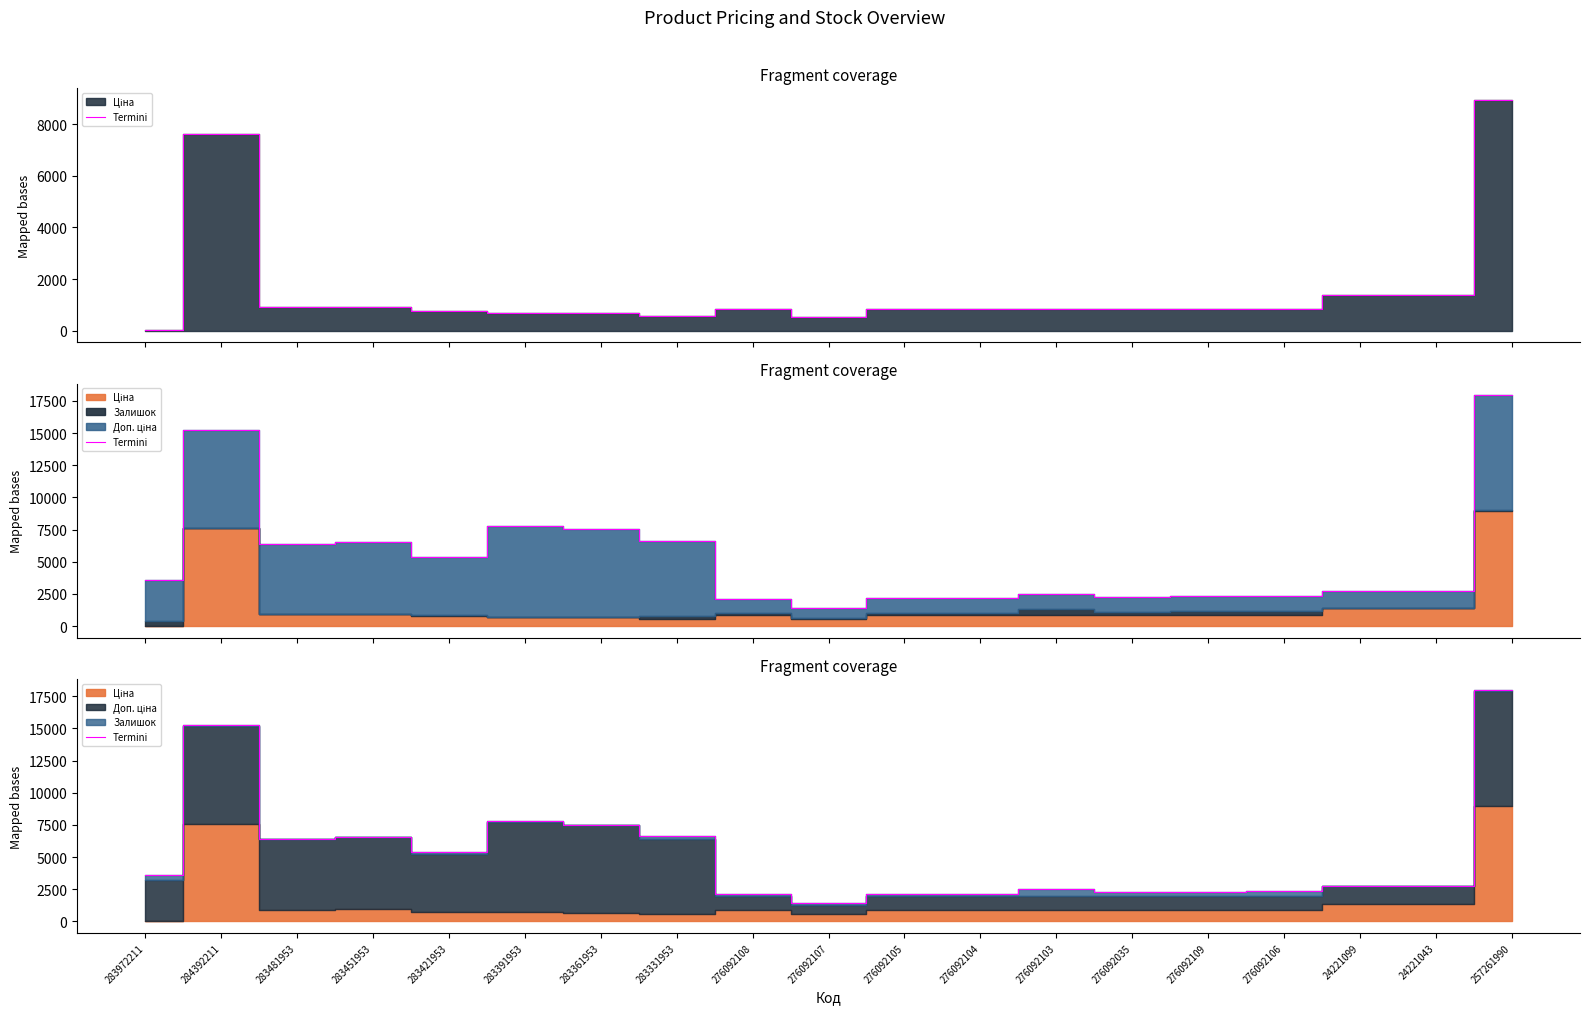

Which has a higher value, 276092109 or 24221043?

24221043